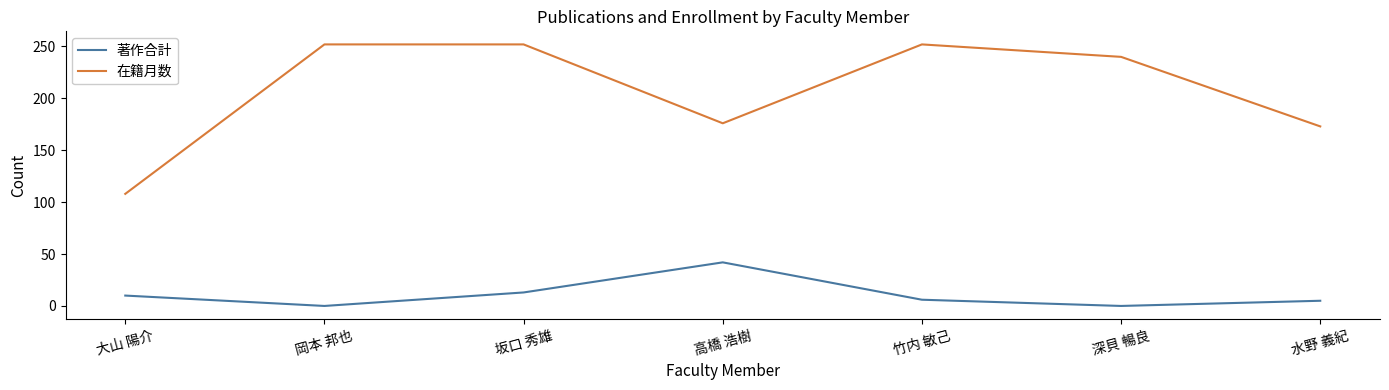

The value of 在籍月数 at 大山 陽介 is 108. True or false?

True